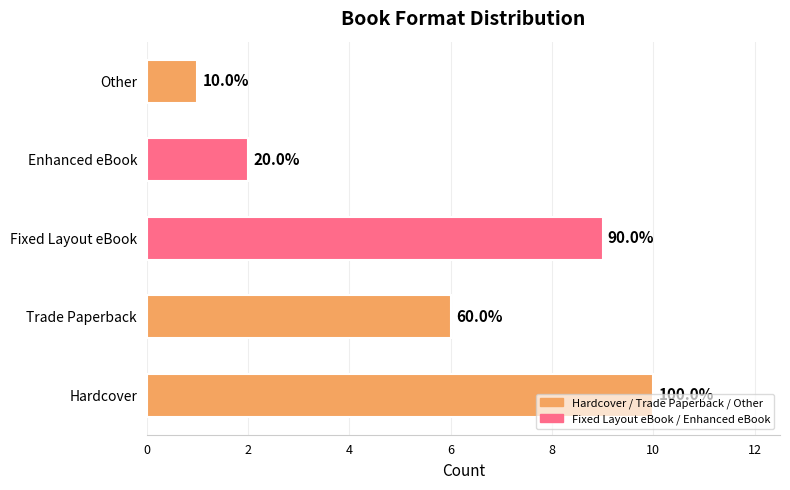

How many bars are there in total?

5